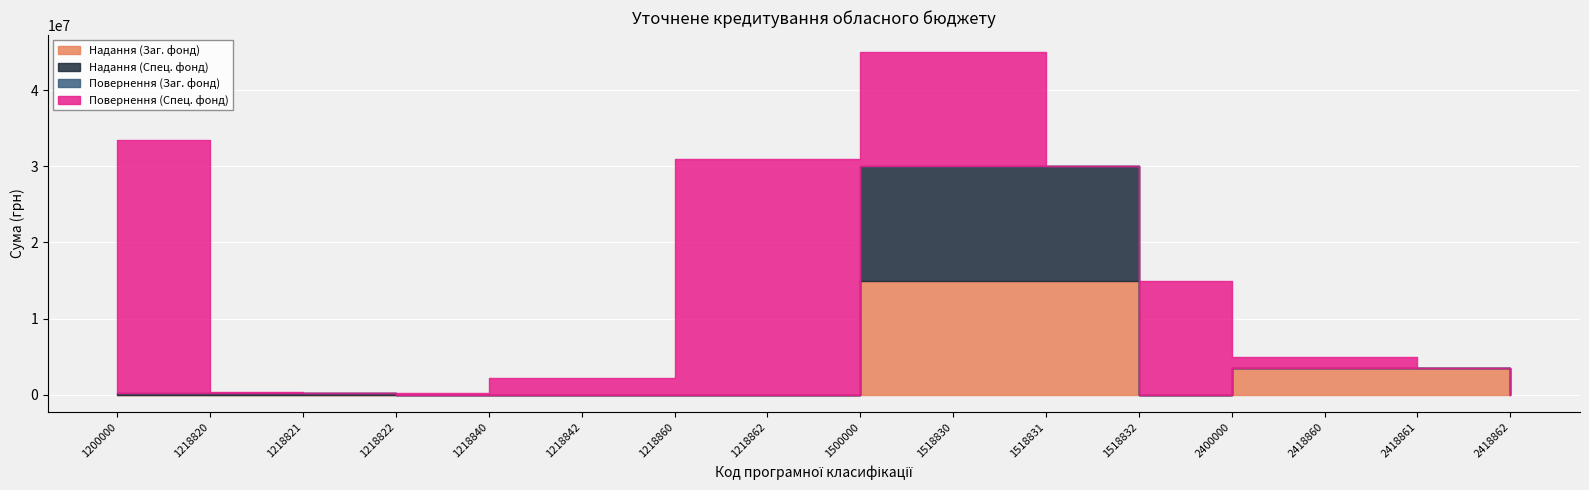

The value of Надання (Заг. фонд) at 1218840 is 0. True or false?

True